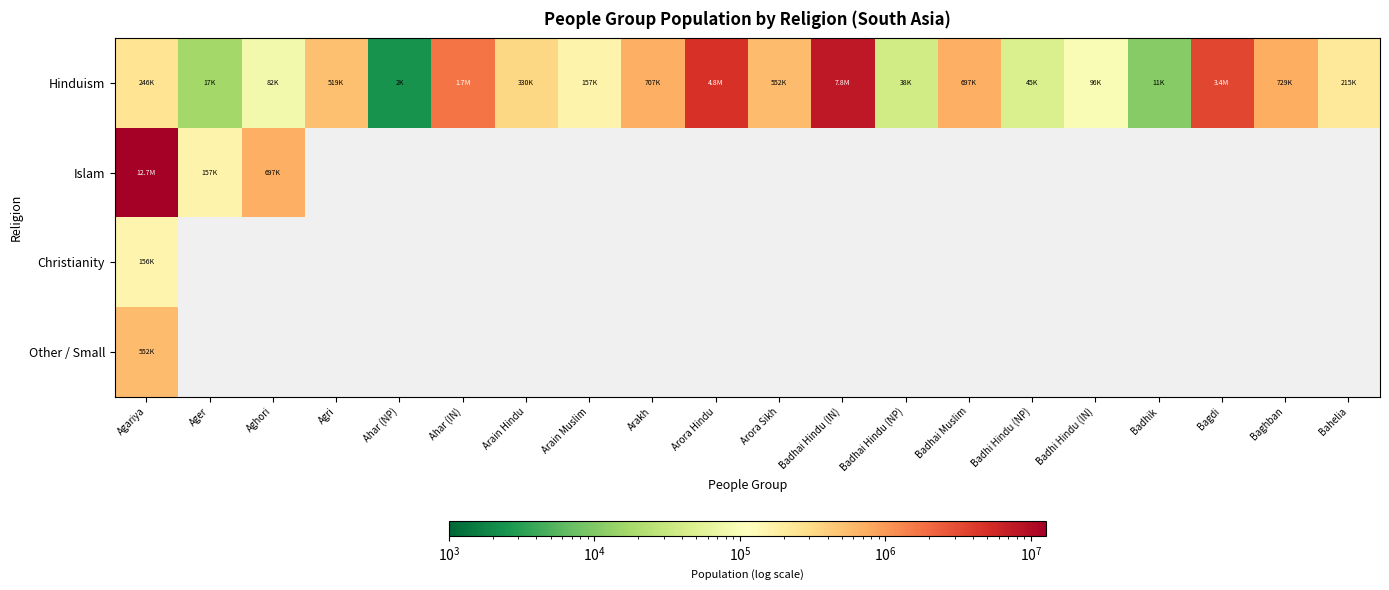

Which series has the largest total across all categories?

Hinduism